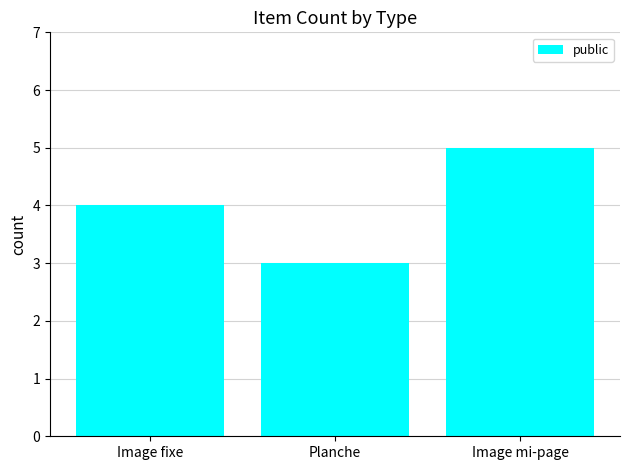

What is the label of the 1st bar from the right?

Image mi-page